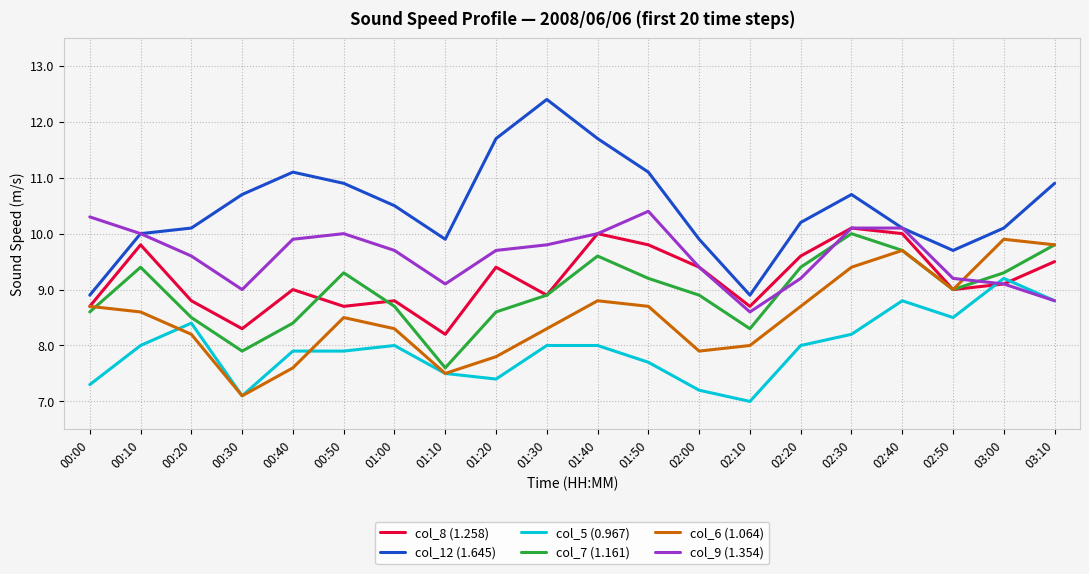

True or false: col_6 (1.064) and col_12 (1.645) intersect in this chart.

False